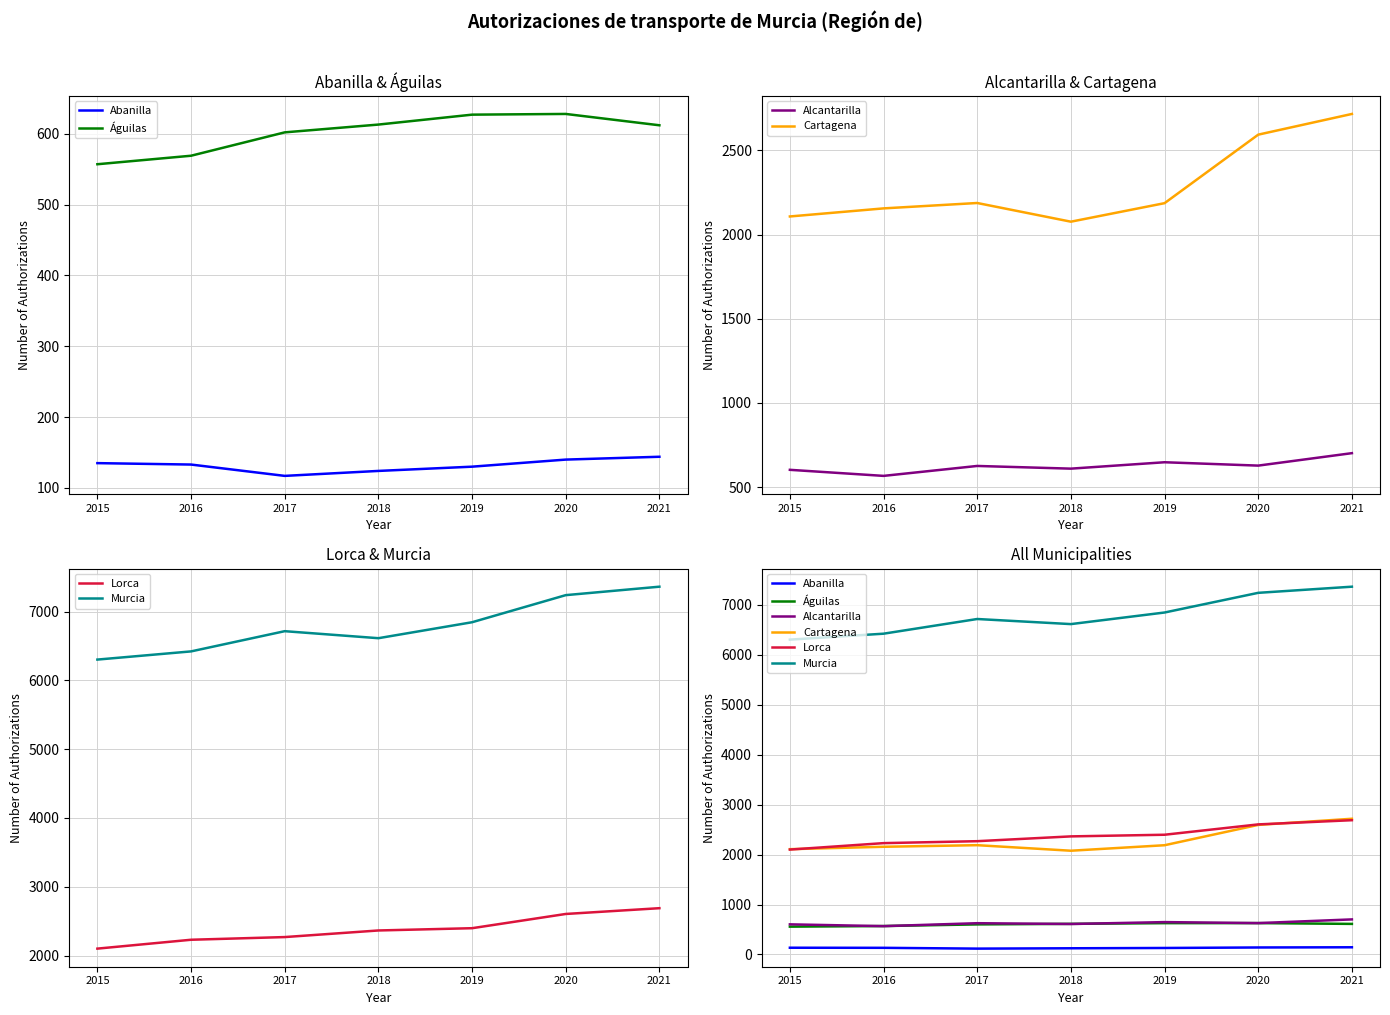

What is the approximate value of Águilas at 2018?

613